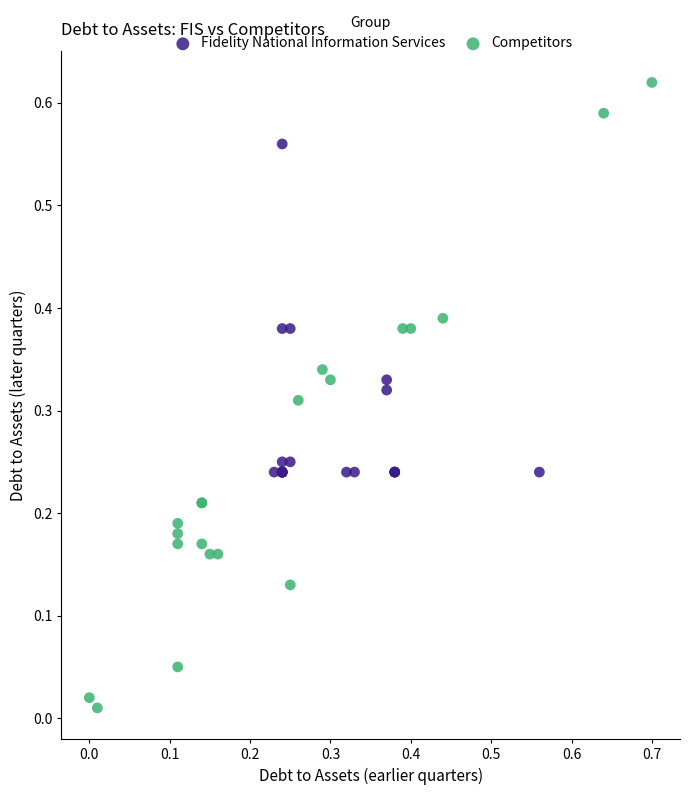

Which series has the widest spread of Y values?

Competitors